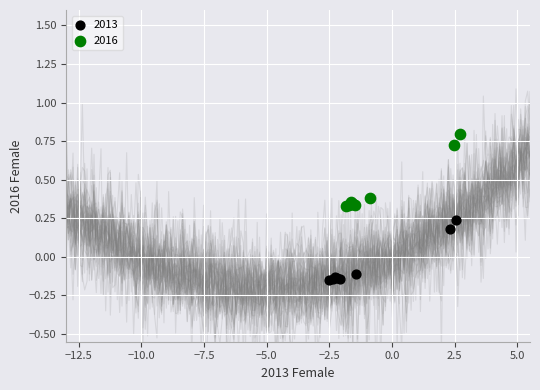

What are all the series names shown in the legend?

2013, 2016